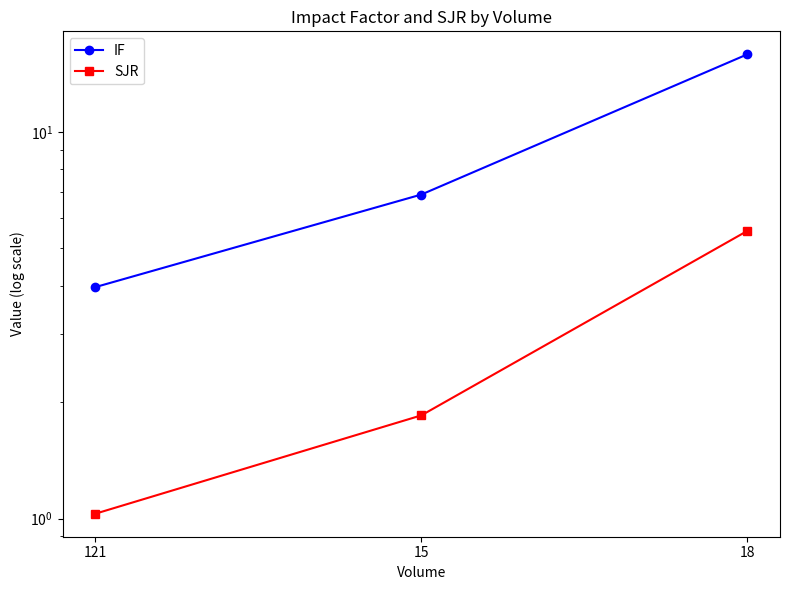

Rank the categories by IF value from lowest to highest.

121, 15, 18